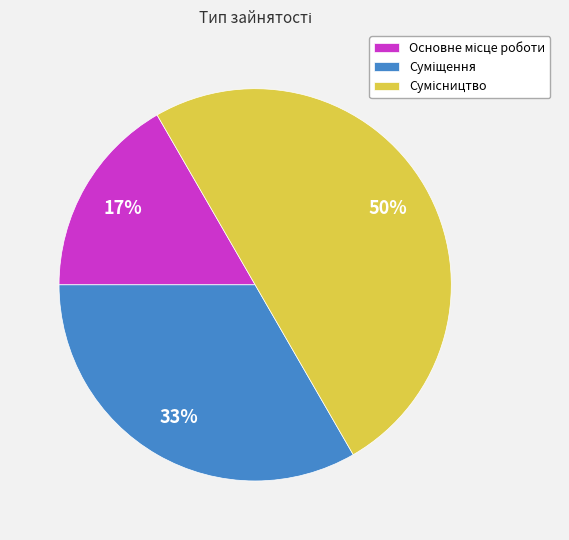

To the nearest percent, what is the average slice percentage?

33%